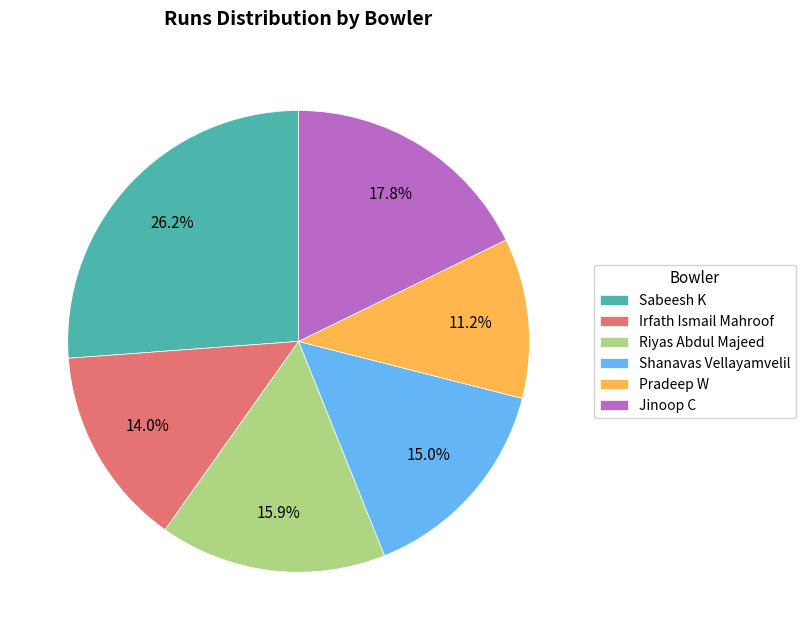

Combined, what portion of the pie is Jinoop C and Irfath Ismail Mahroof?

31.8%